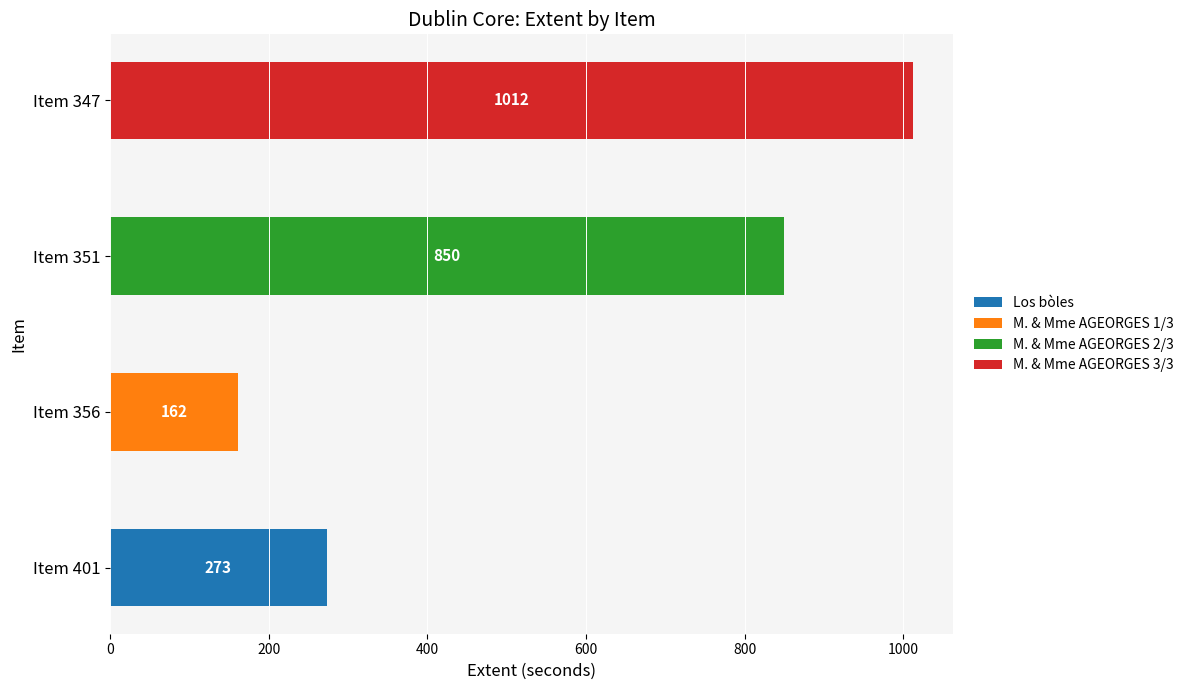

At which category is the sum across all series the highest?

Item 347